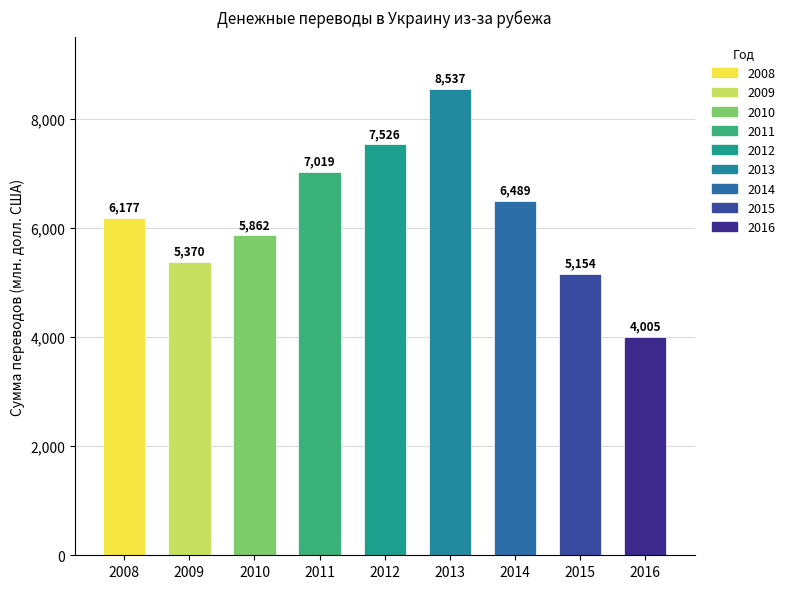

How many data points does each series have?

9